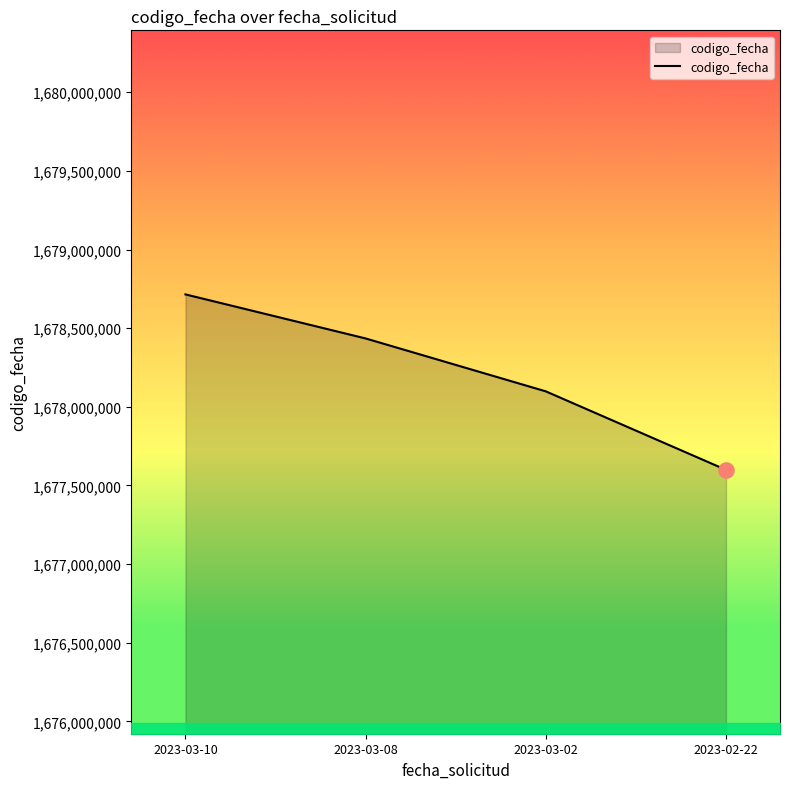

What is the change in value from 2023-03-10 to 2023-03-02?

-616347